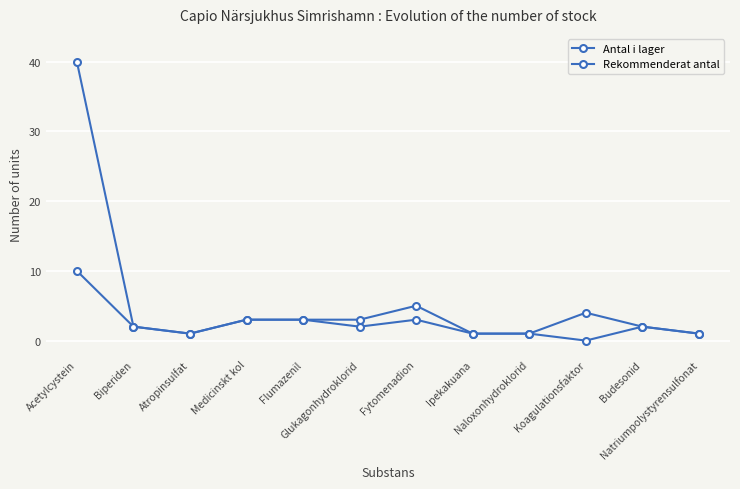

How many series are shown in this chart?

2